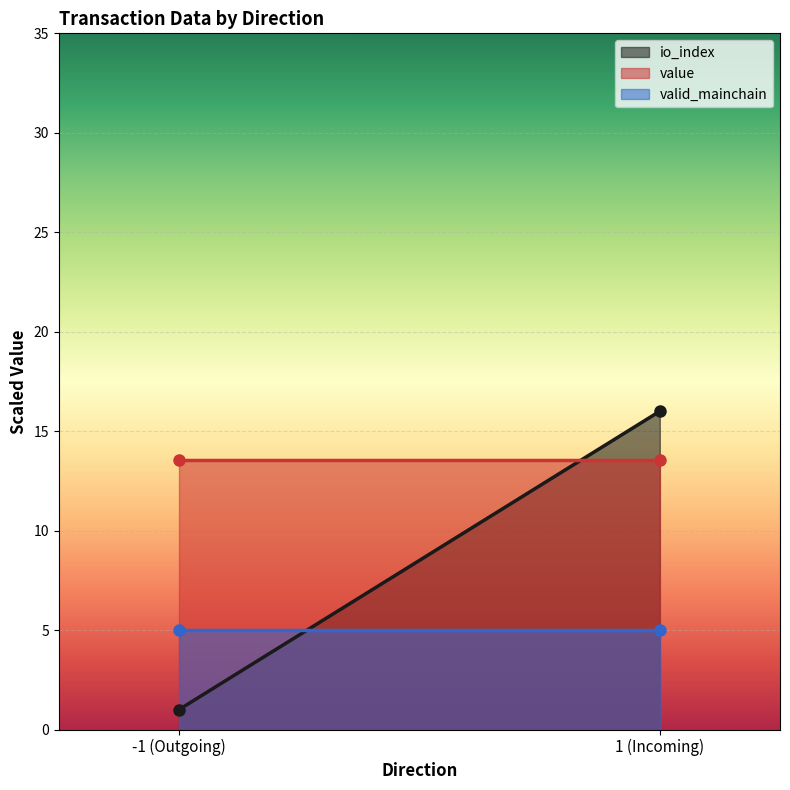

The value of valid_mainchain at -1 is 1.3. True or false?

False